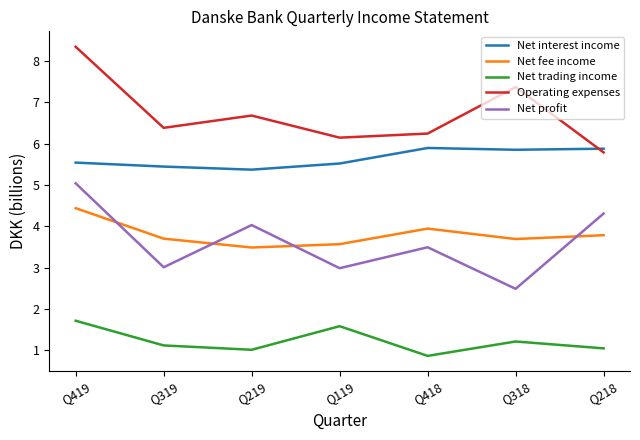

In Net trading income, how many points are higher than both neighbors (excluding endpoints)?

2